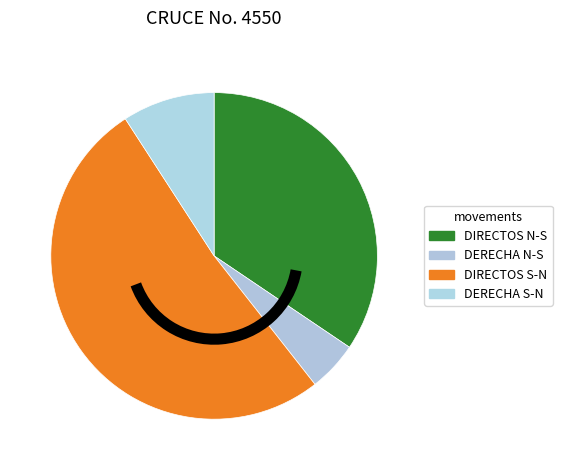

What is the largest slice in the pie chart?

DIRECTOS S-N